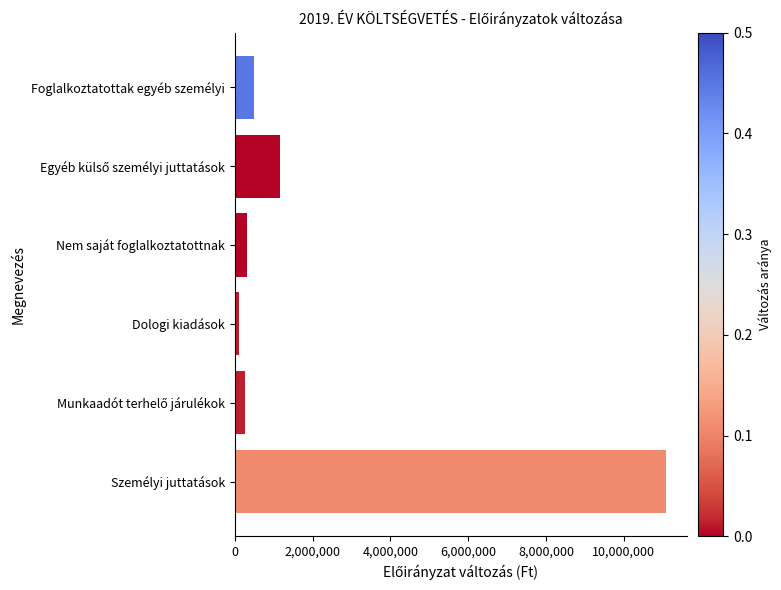

Is it true that the value at Személyi juttatások is 7134135?

False